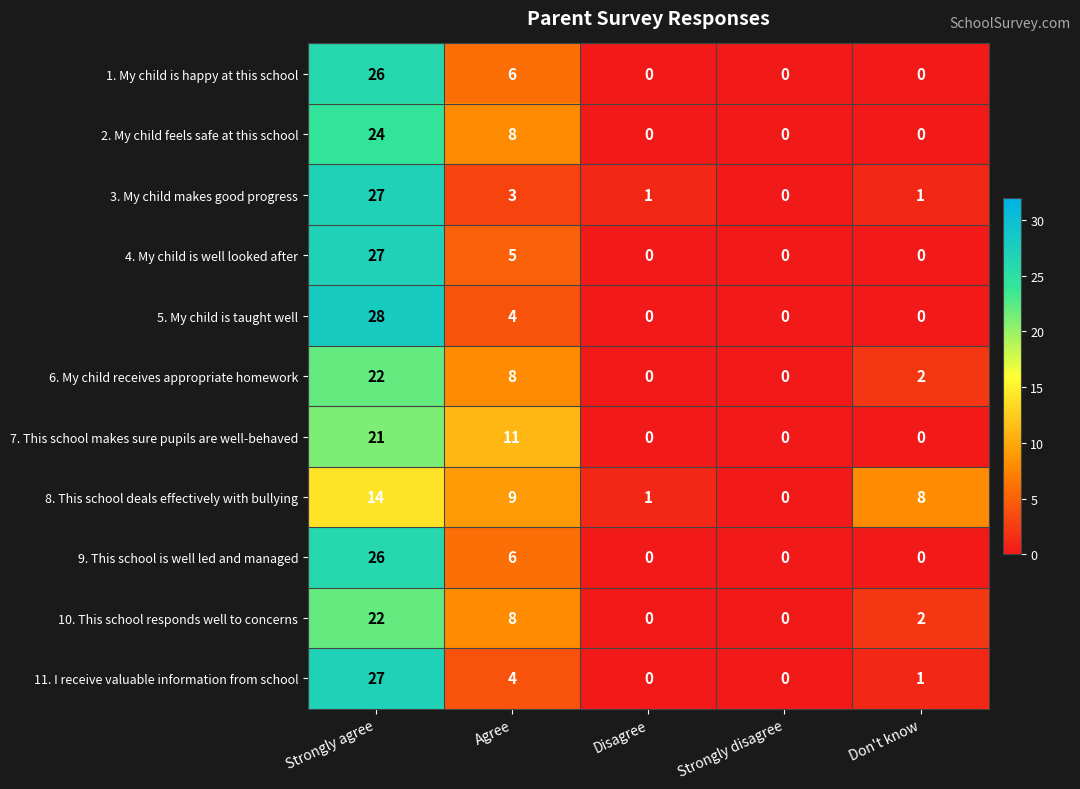

How many data points does each series have?

5